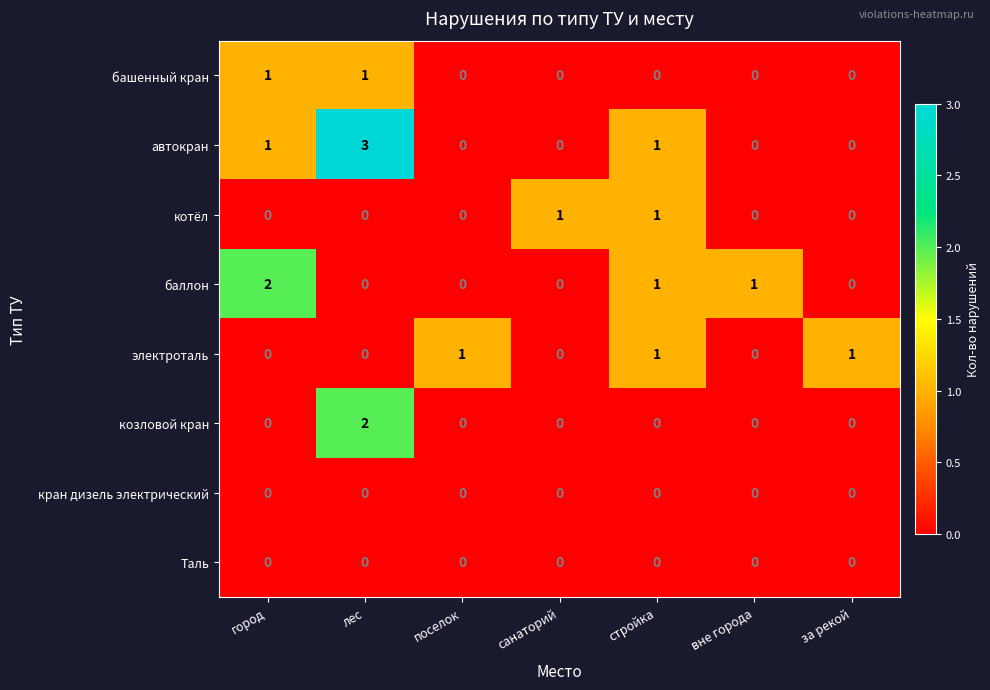

At which category is the sum across all series the highest?

лес